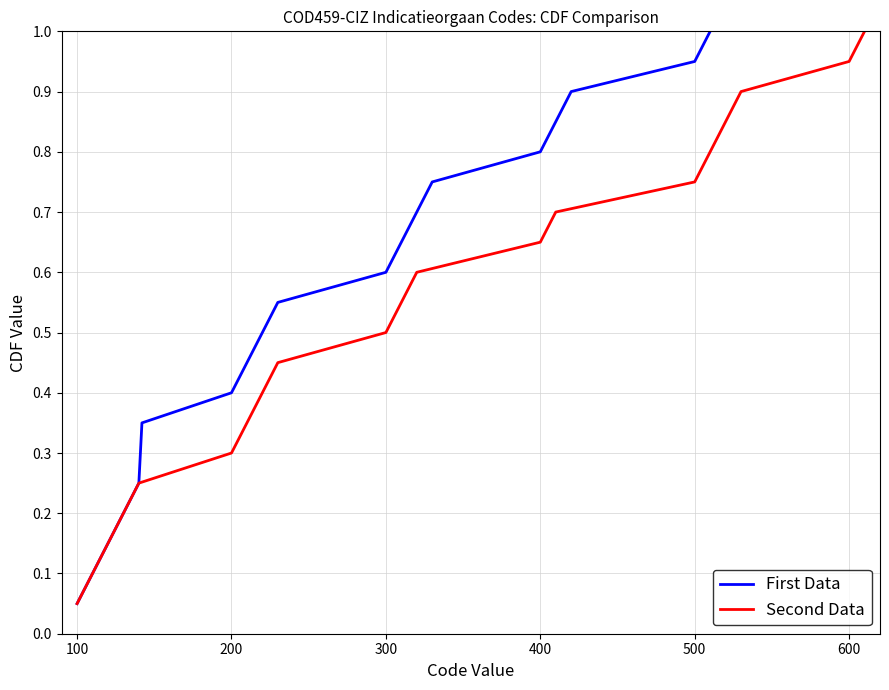

Is it true that Second Data equals 0.2 at 300?

False